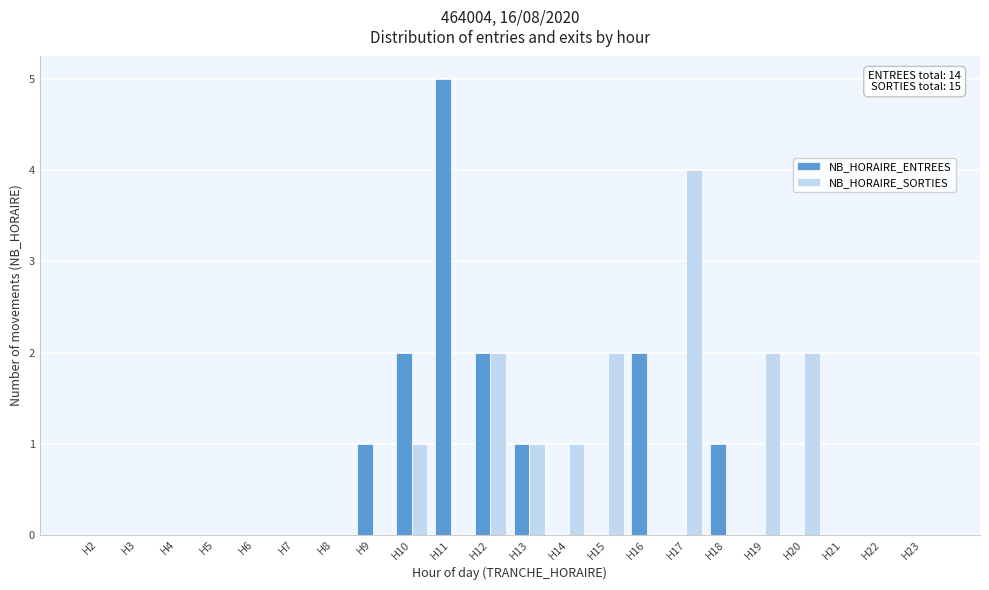

What is the sum of all NB_HORAIRE_ENTREES values?

14